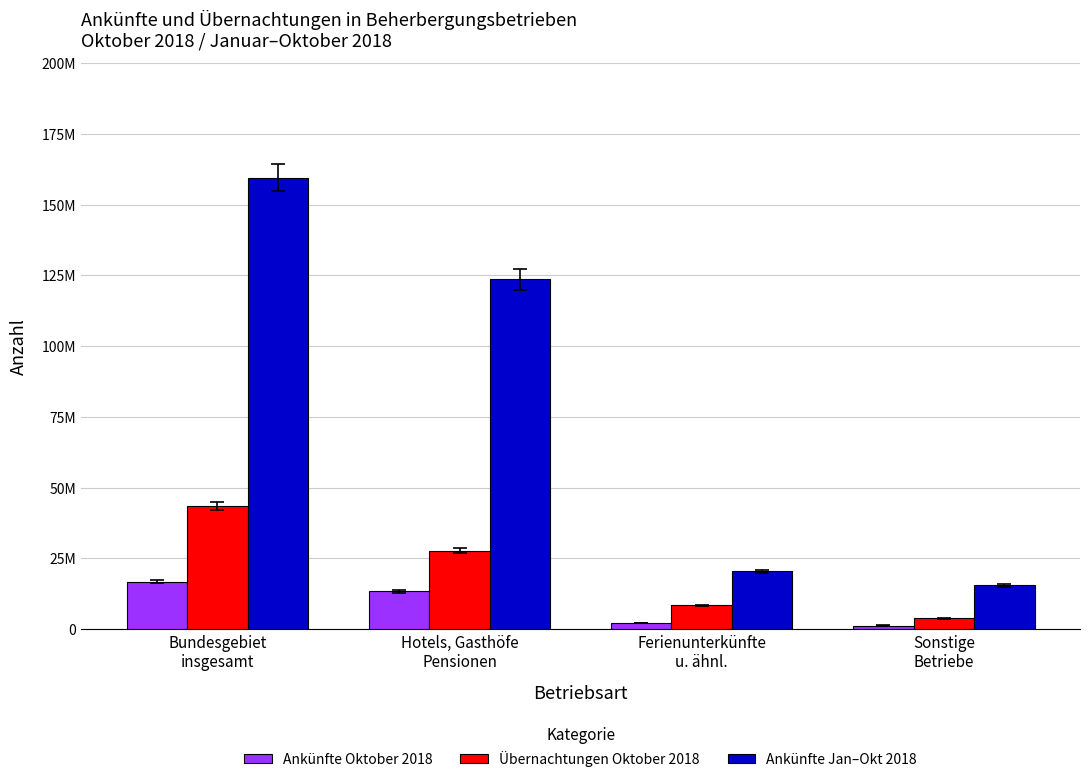

What is the sum of the Ankünfte Oktober 2018 values at Ferienunterkünfte
u. ähnl. and Sonstige
Betriebe?

3466816